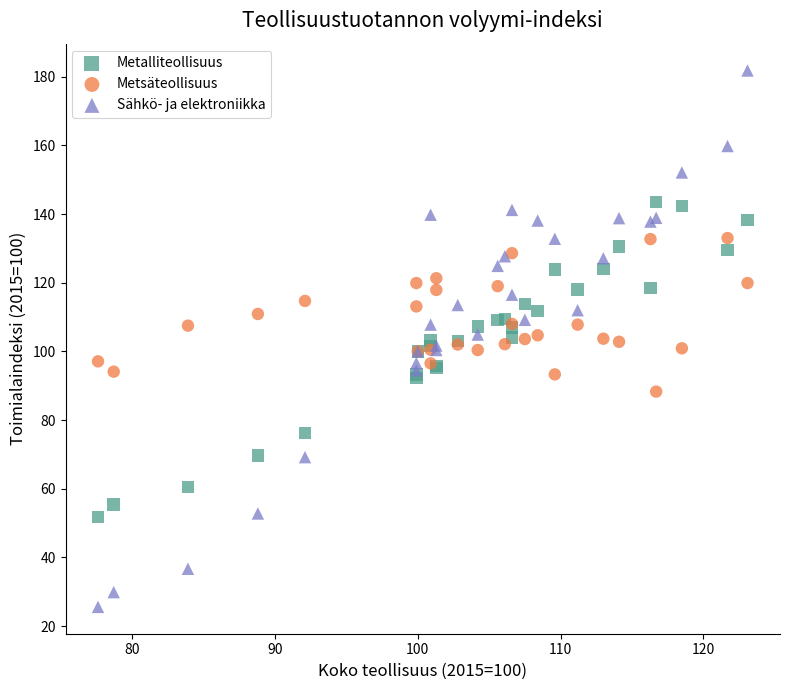

Which series contains the lowest Y value?

Sähkö- ja elektroniikka